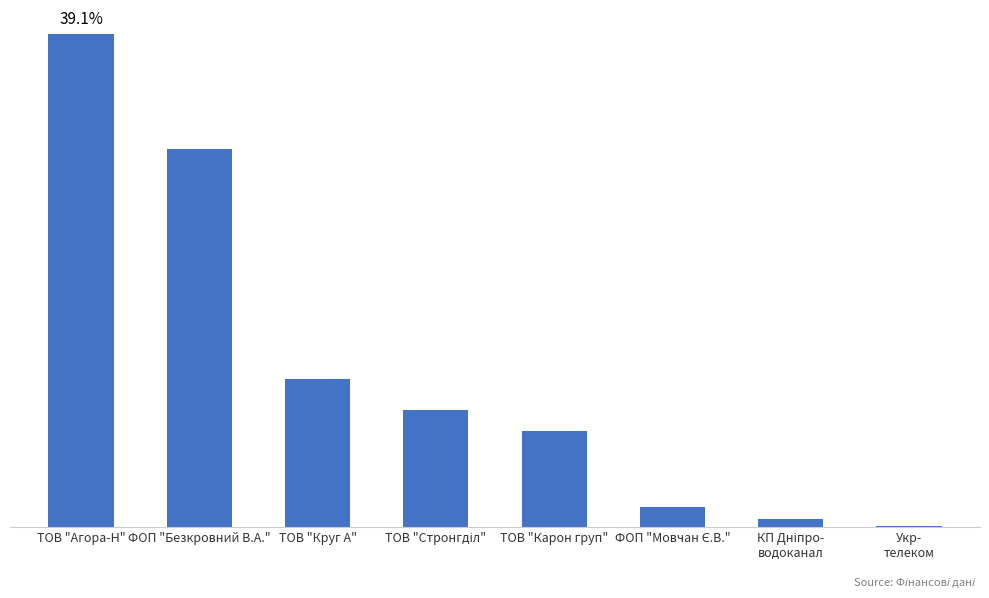

Which has a higher value, ФОП "Мовчан Є.В." or Укр-
телеком?

ФОП "Мовчан Є.В."